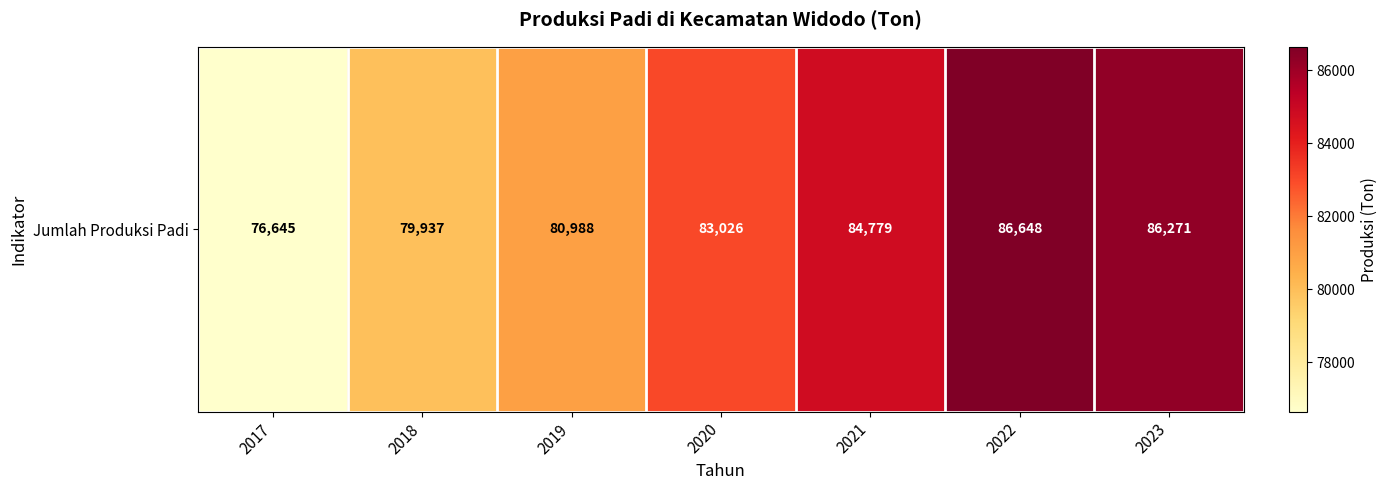

Reading left to right, what are all the values shown in this chart?

76645	79937	80988	83026	84779	86648	86271